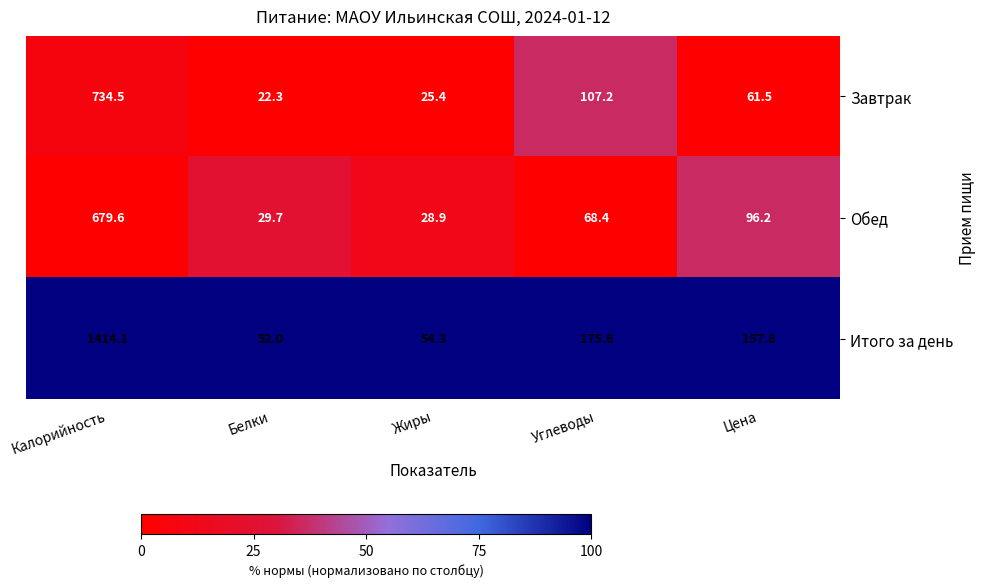

What is the total value across all series at Цена?

315.5